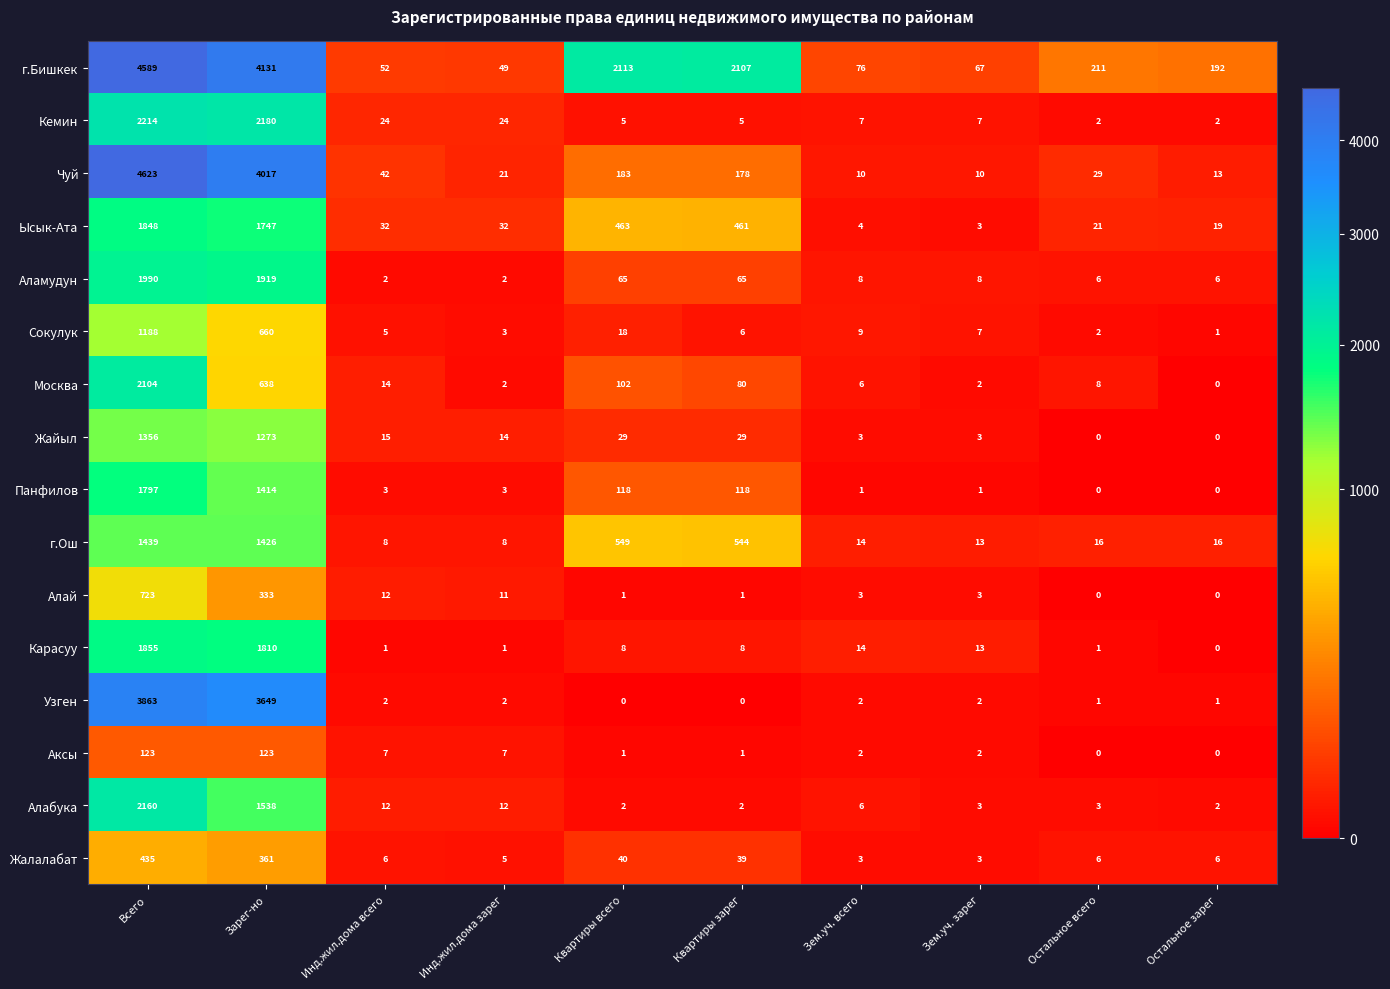

Count the number of data series in this chart.

16